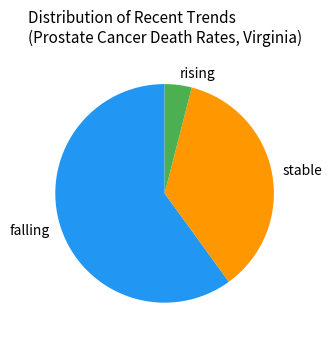

What is the majority slice?

falling